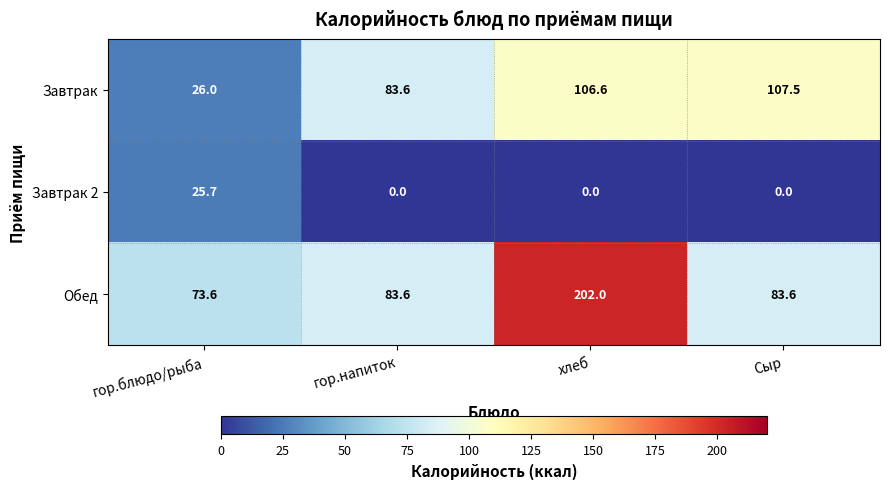

At how many categories does at least one series exceed 115?

1